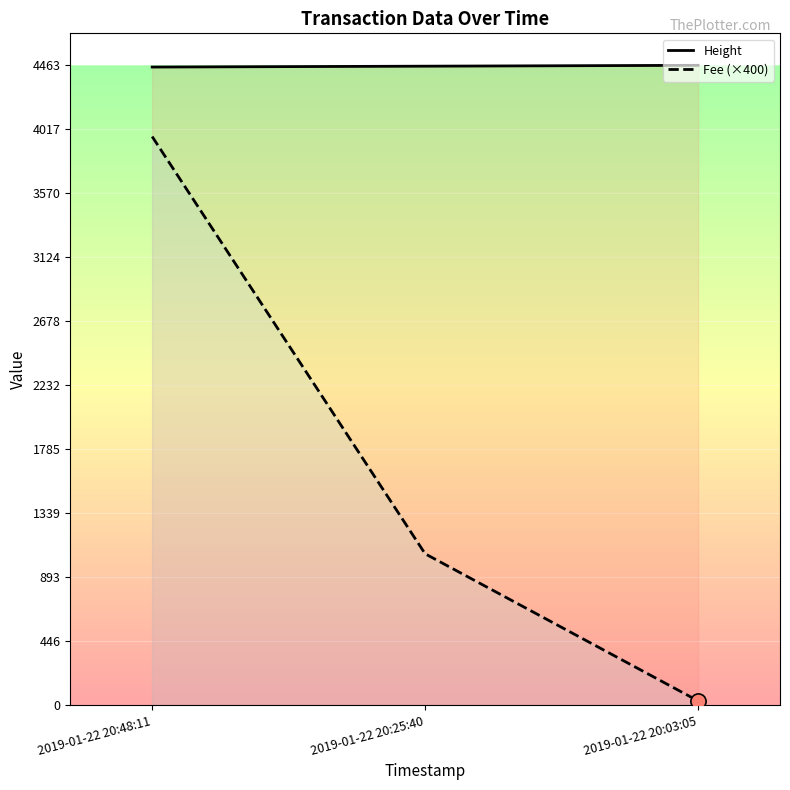

Approximately how many times larger is the value at 2019-01-22 20:25:40 compared to 2019-01-22 20:03:05?

1.0